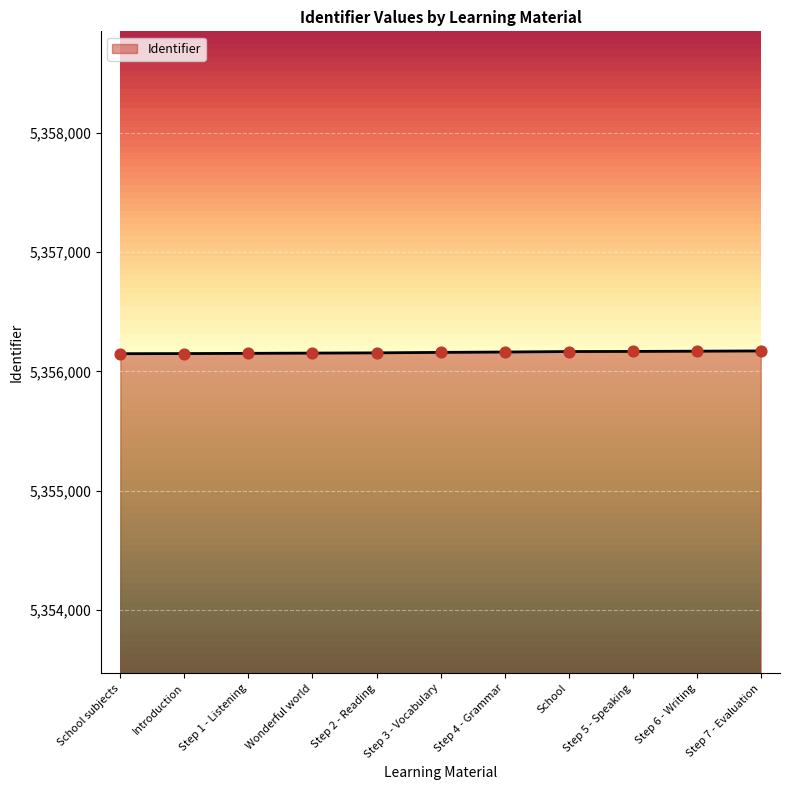

What is the change in value from Wonderful world to Step 5 - Speaking?

+14